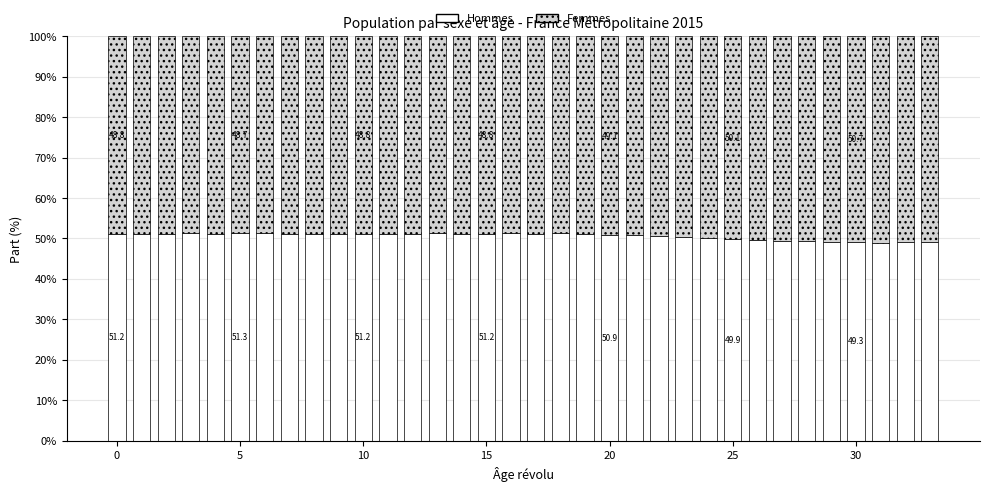

What is the difference between the maximum and minimum values in the Hommes series?

2.4